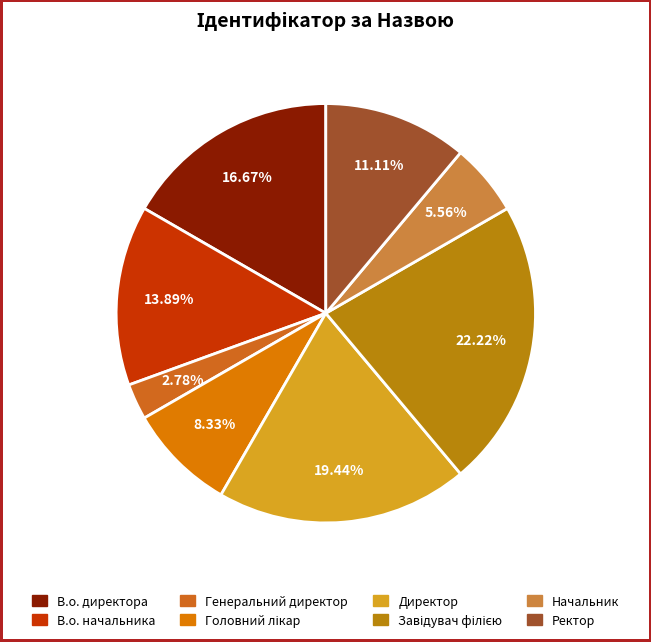

Is the sum of Завідувач філією and Генеральний директор greater than half?

No